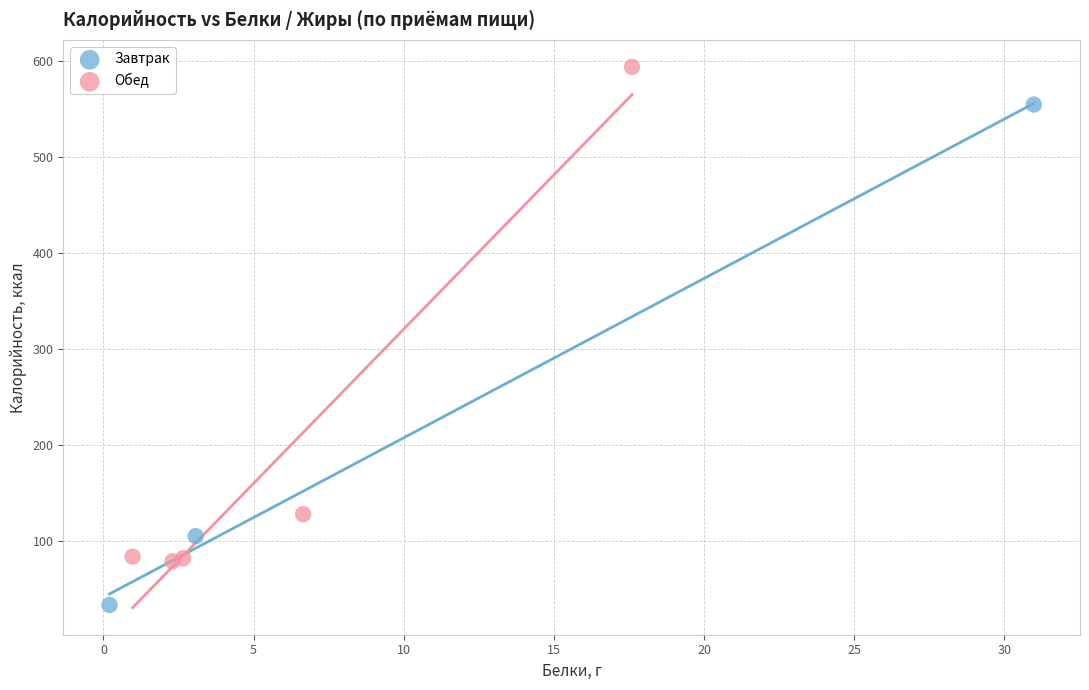

Which series contains the highest Y value?

Обед